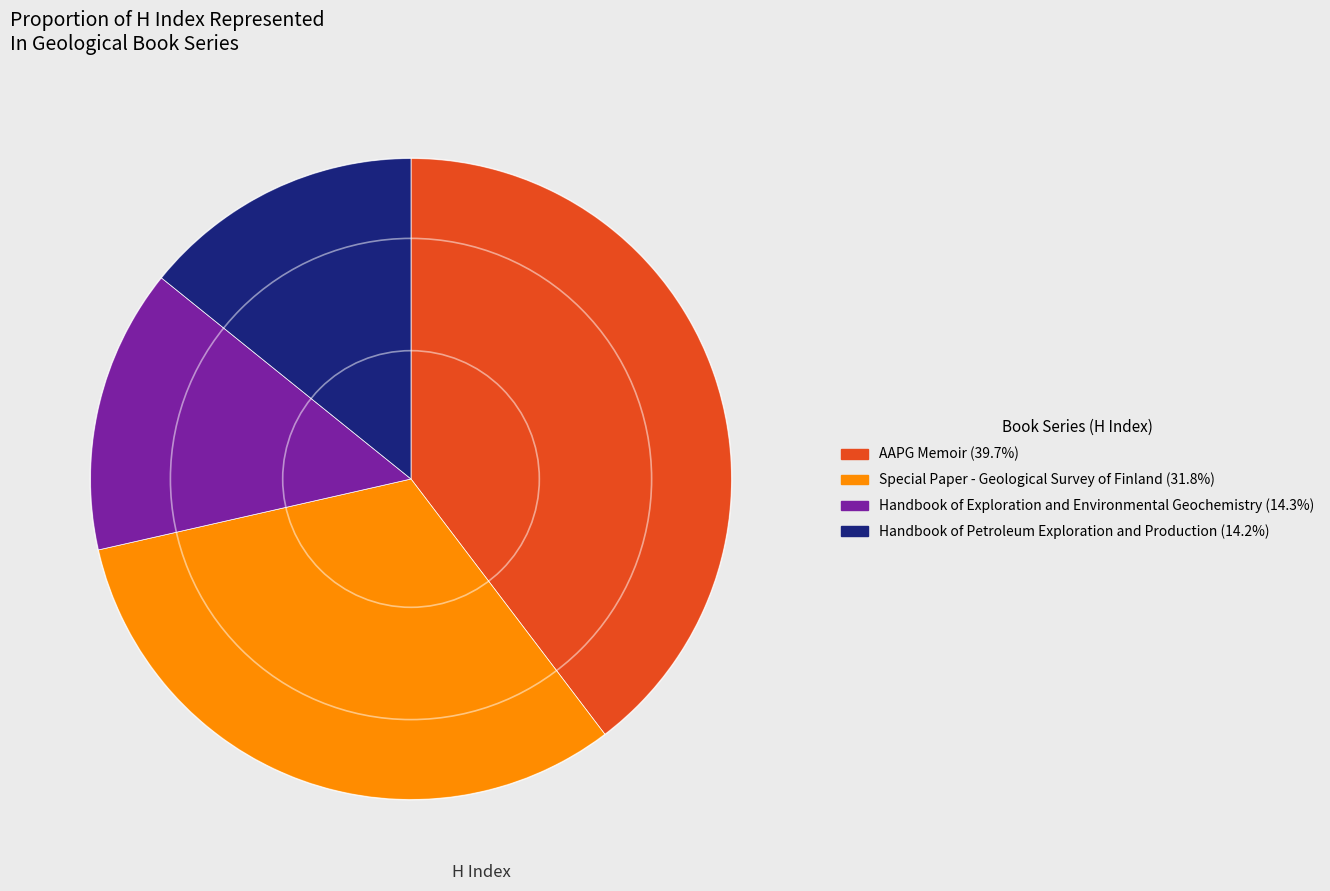

Do Handbook of Exploration and Environmental Geochemistry and Handbook of Petroleum Exploration and Production together represent more than half of the pie?

No